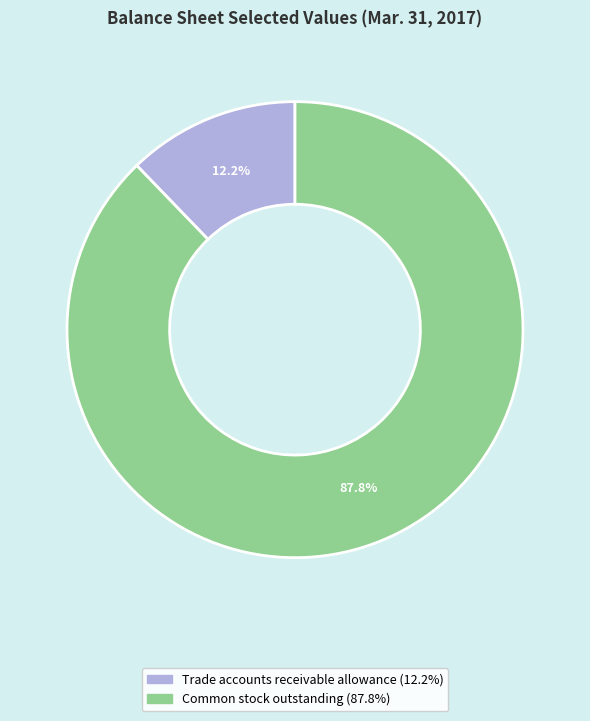

Which category accounts for the majority?

Common stock outstanding